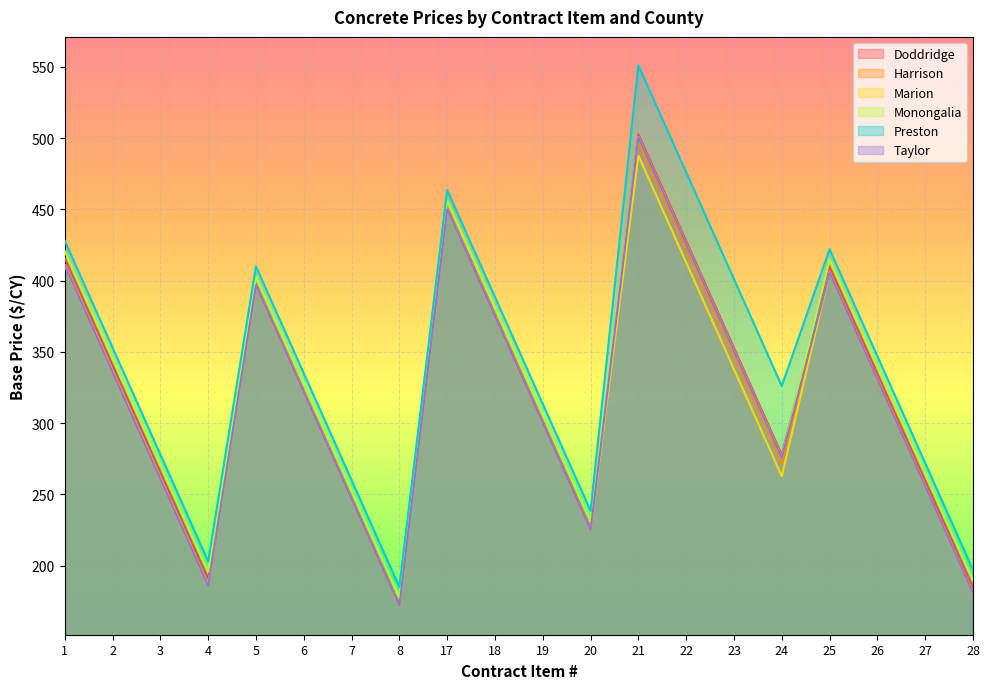

What are all the series names shown in the legend?

Doddridge, Harrison, Marion, Monongalia, Preston, Taylor